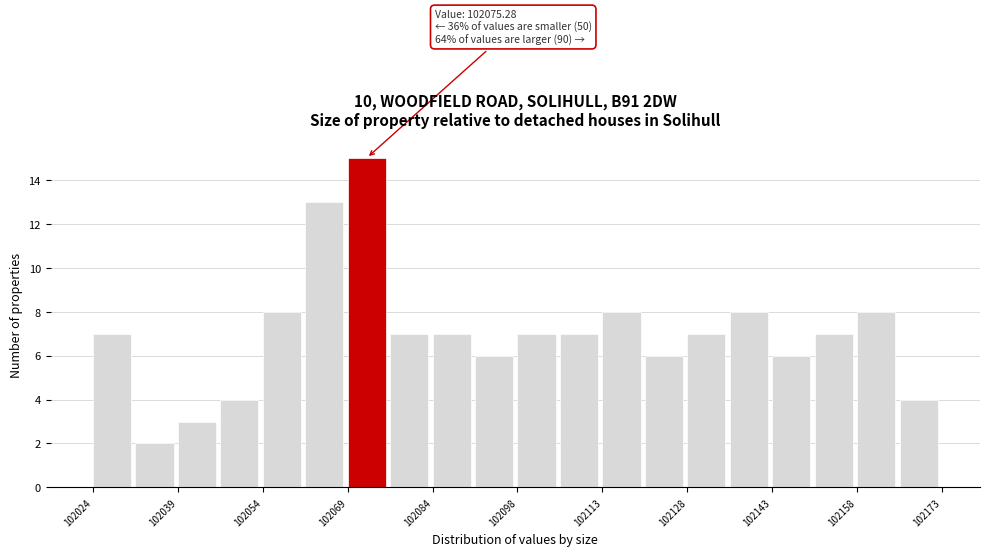

Read against the x-axis, roughly where is the centre of the tallest bar?

102072